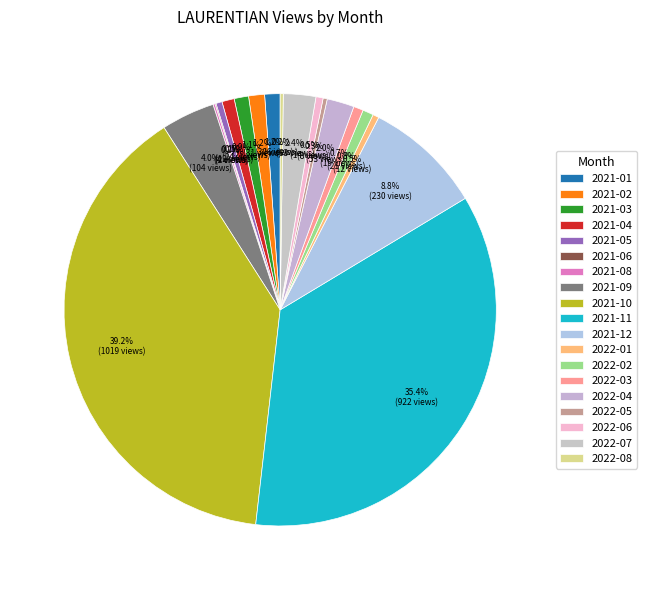

Does any single category account for the majority?

No